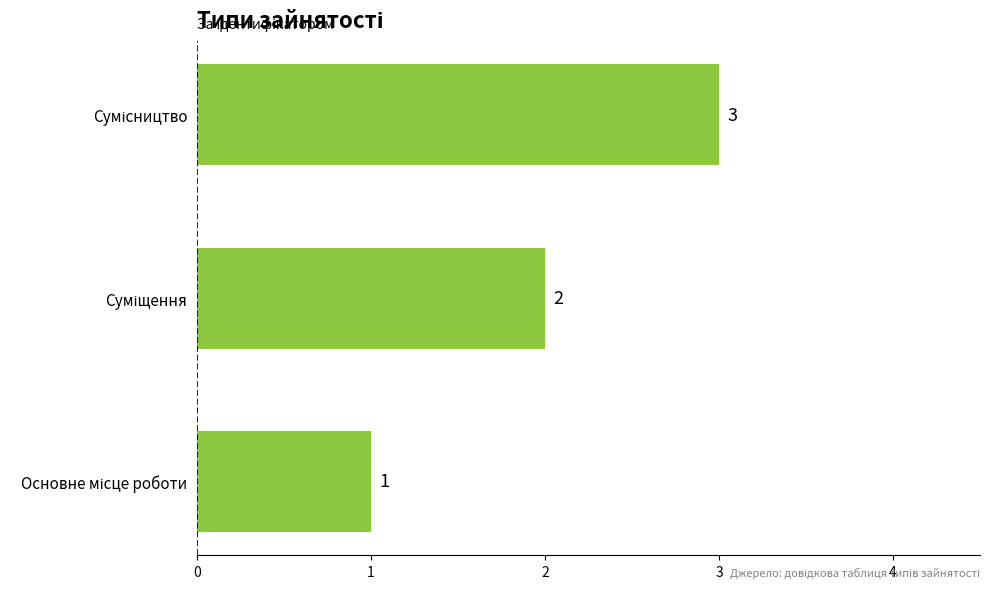

What is the sum of all values?

6